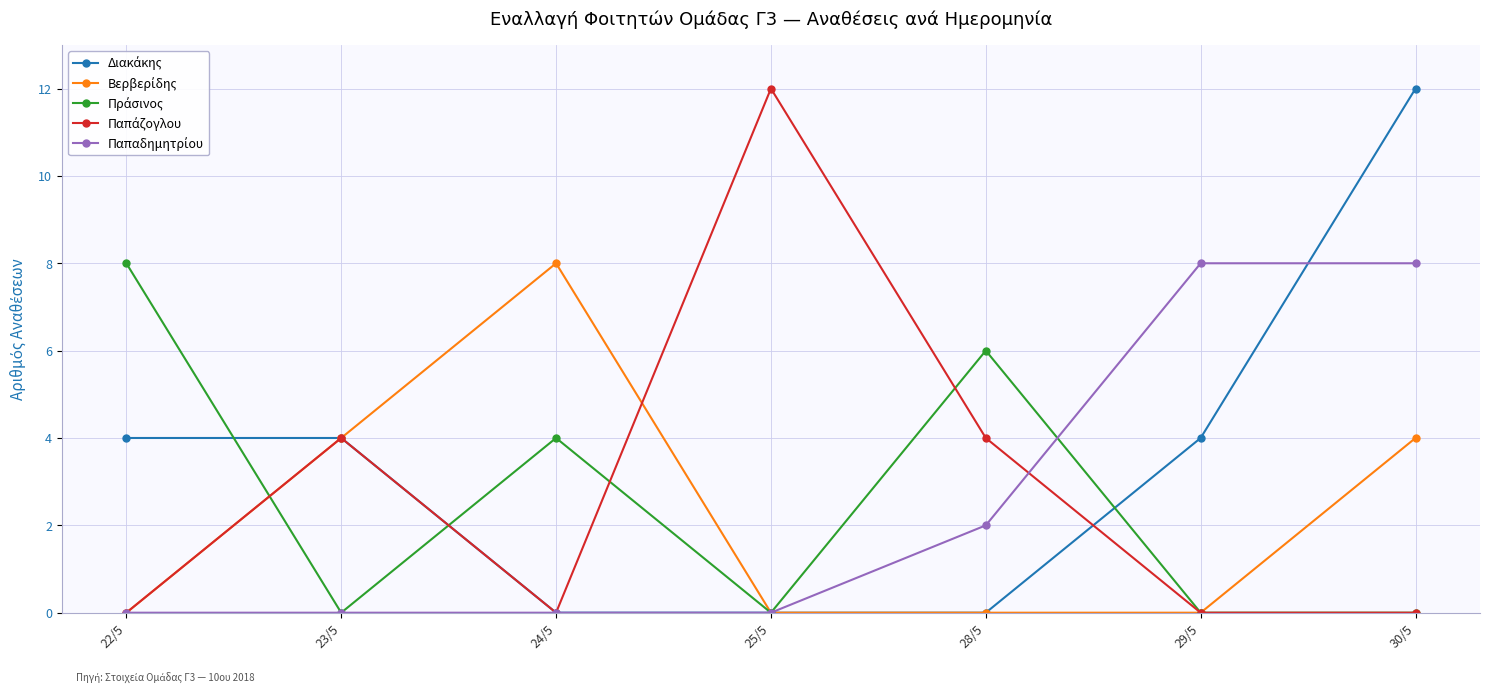

What is the greatest value displayed?

12